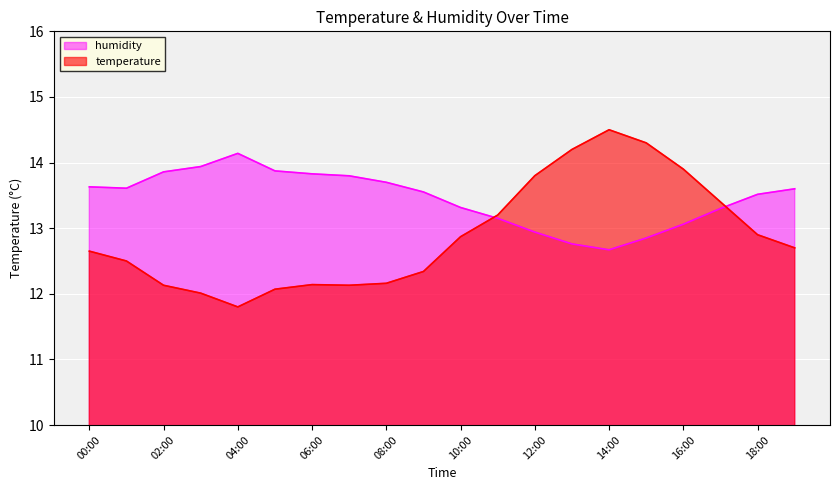

At which category is the sum across all series the highest?

14:00